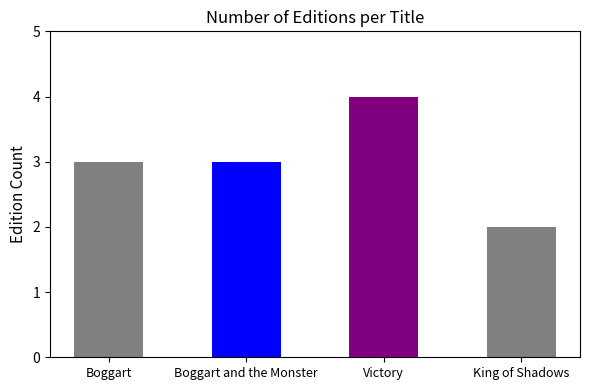

The chart shows a value of 1 at Boggart. True or false?

False